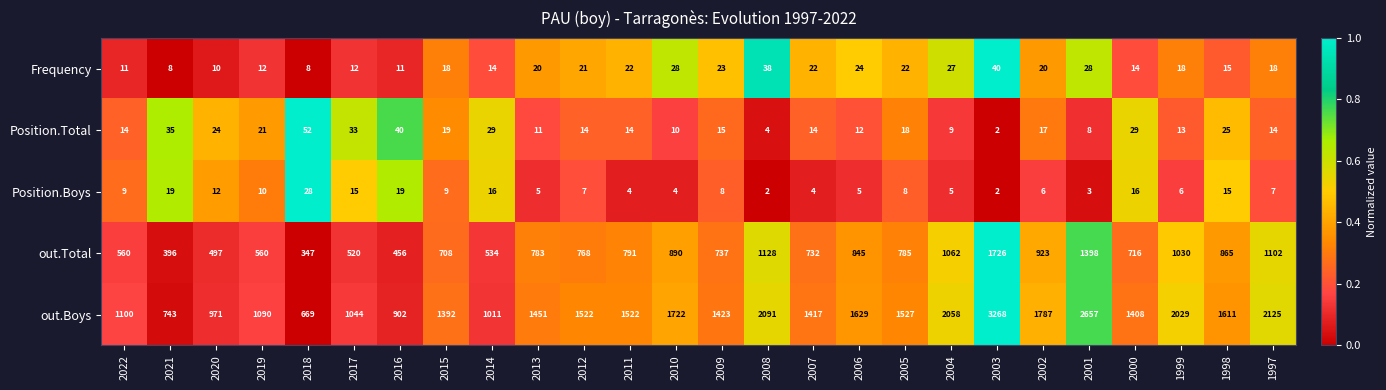

At 2018, list the series in order from smallest to largest.

Frequency, Position.Boys, Position.Total, out.Total, out.Boys